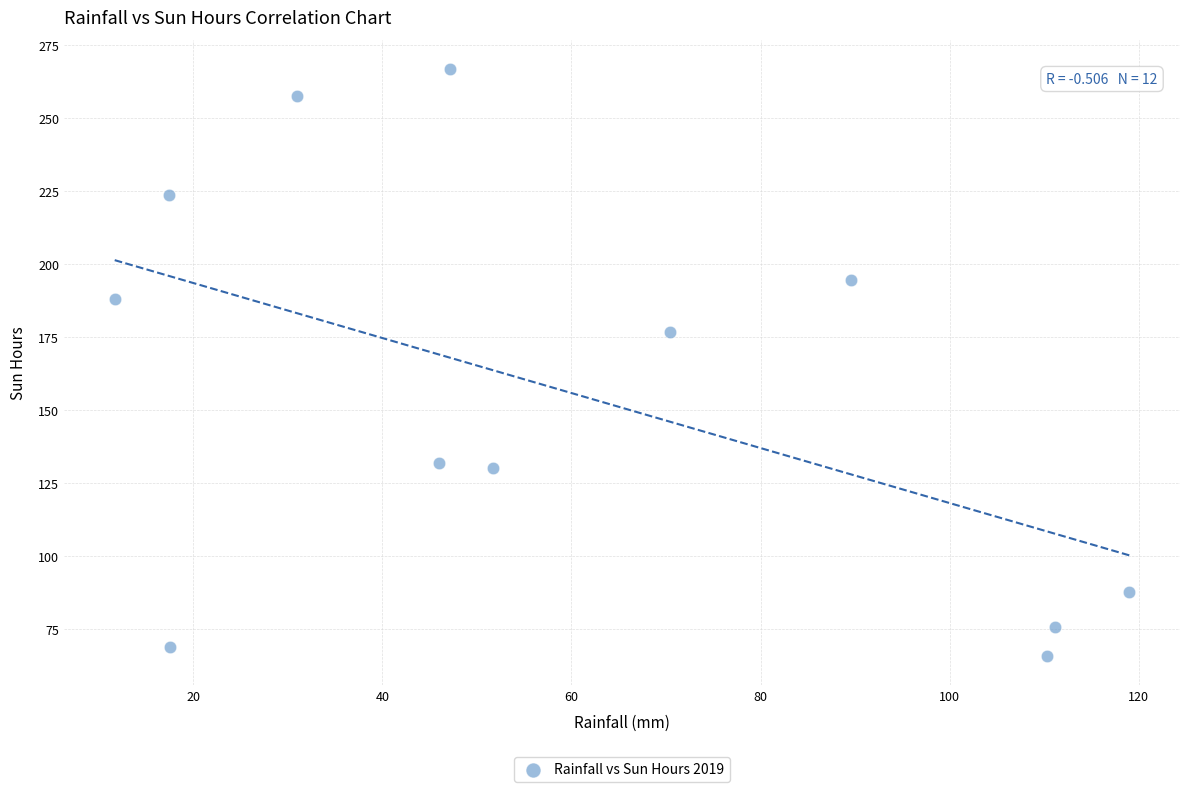

What is the average Y value?

155.7